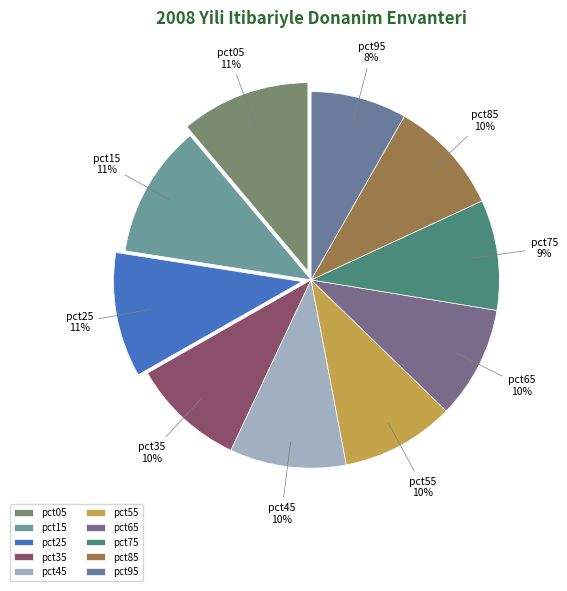

To the nearest percent, what is the difference between the largest and smallest slice percentages?

3%